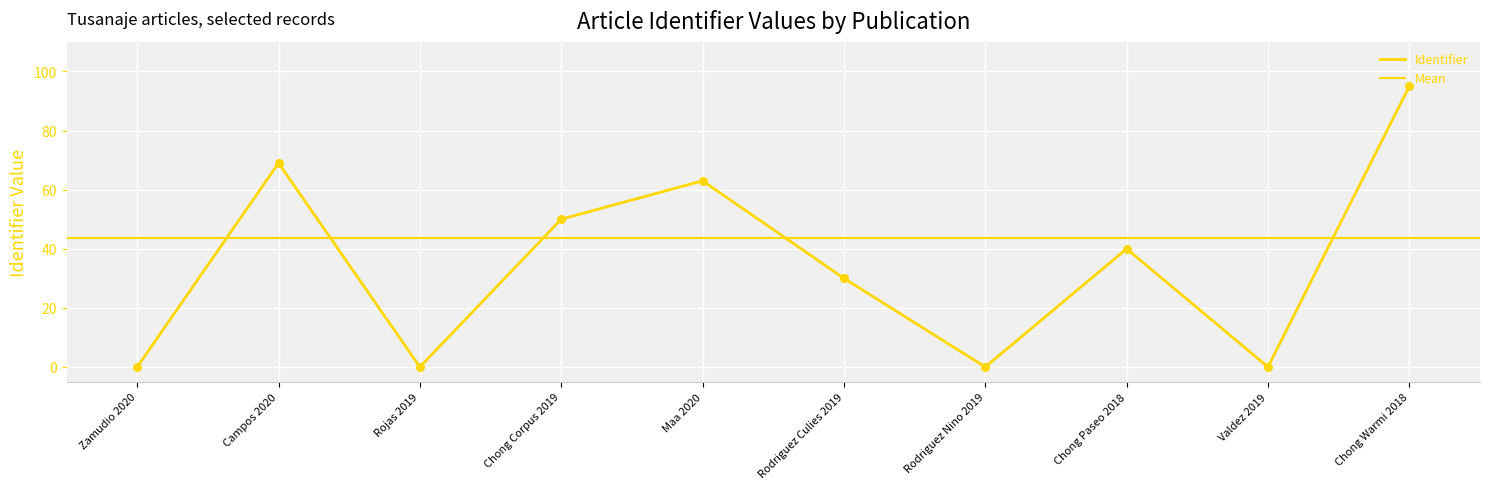

What is the ratio of the value at Chong Corpus 2019 to the value at Campos 2020?

0.7